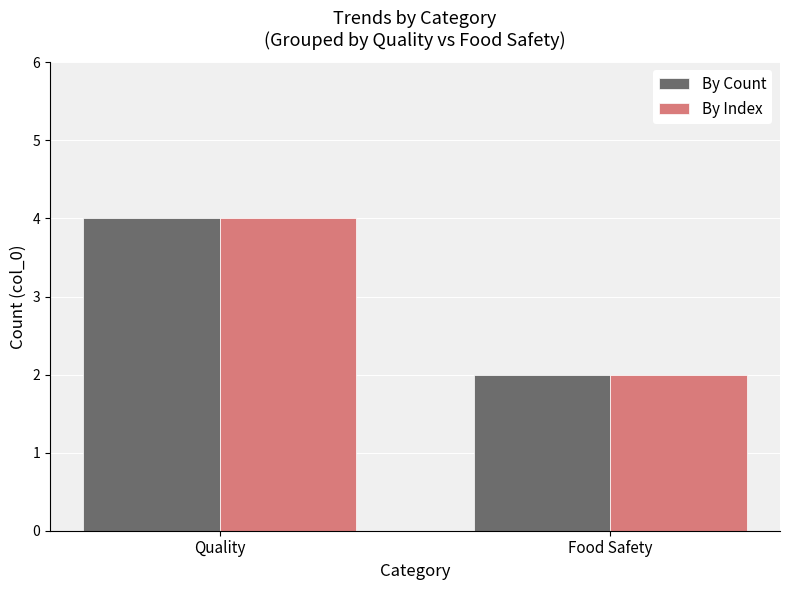

What is the average value of the By Count series?

3